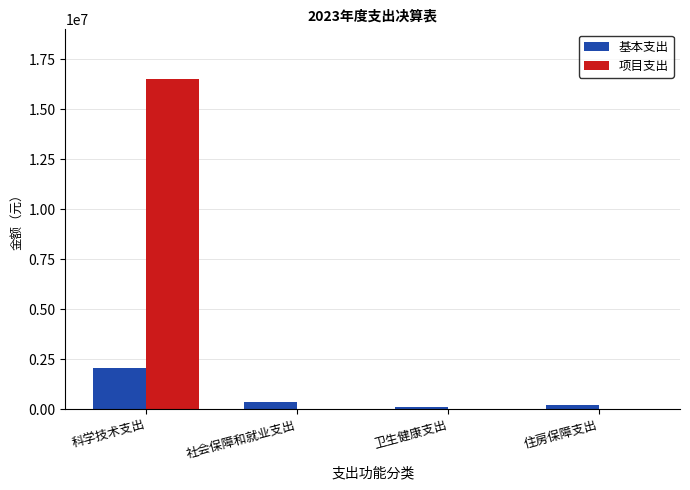

The 项目支出 series shows 0.0 at 住房保障支出. True or false?

True